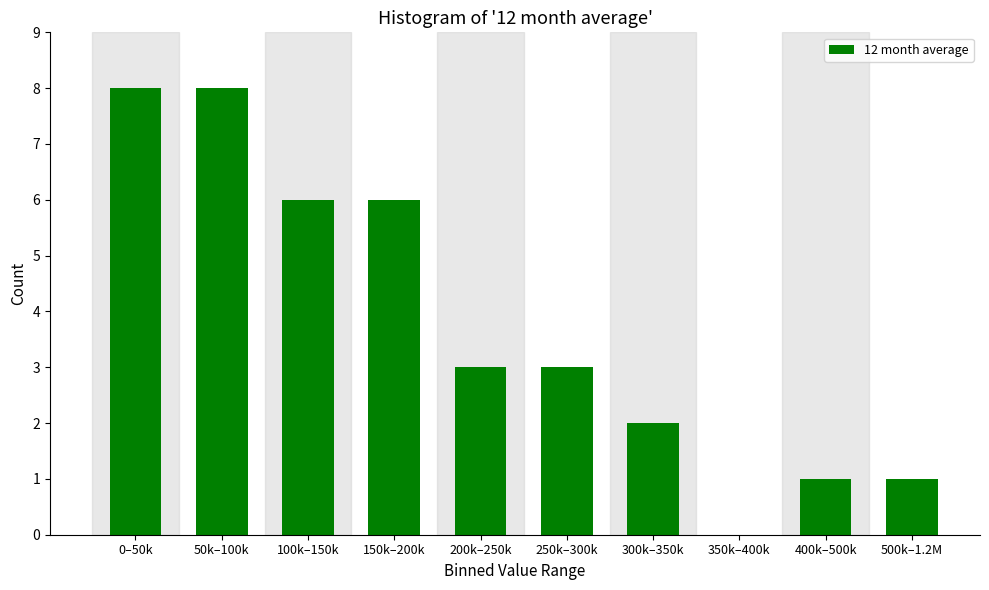

Reading left to right, extract all data points from this chart.

0–50k=8	50k–100k=8	100k–150k=6	150k–200k=6	200k–250k=3	250k–300k=3	300k–350k=2	350k–400k=0	400k–500k=1	500k–1.2M=1